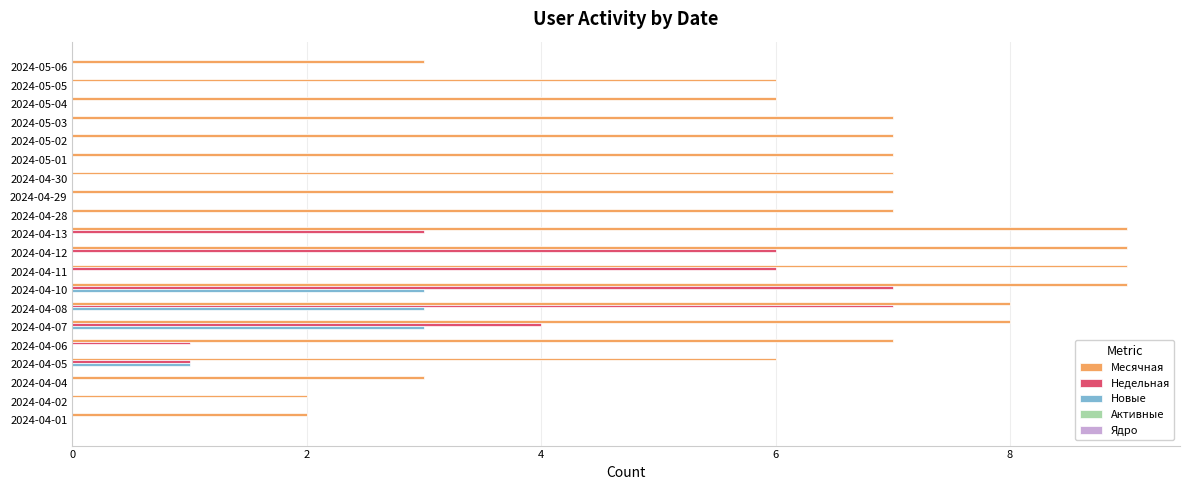

Between 2024-05-04 and 2024-04-07, which series saw the biggest shift?

Недельная